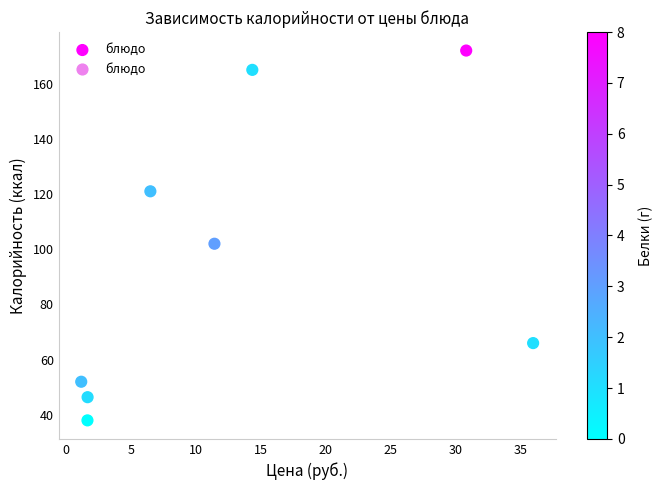

What Y value in the scatter plot is closest to 105?

102.0